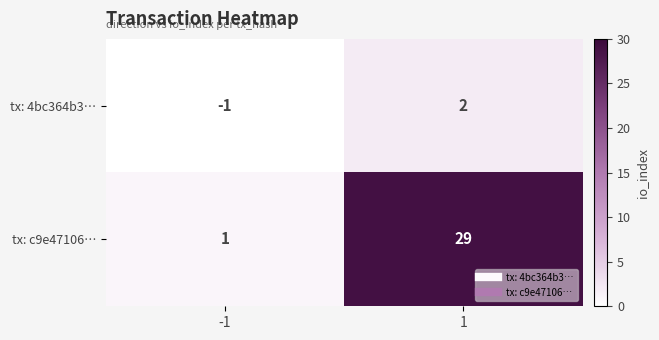

At -1, list the series in order from largest to smallest.

tx: c9e47106…, tx: 4bc364b3…